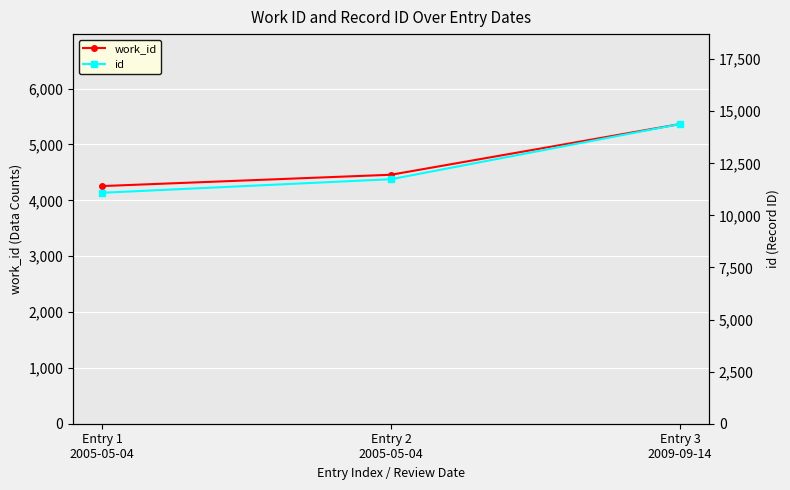

Reading left to right, extract all data points from this chart.

work_id: Entry 1
2005-05-04=4255	Entry 2
2005-05-04=4458	Entry 3
2009-09-14=5366
id: Entry 1
2005-05-04=11087	Entry 2
2005-05-04=11739	Entry 3
2009-09-14=14388